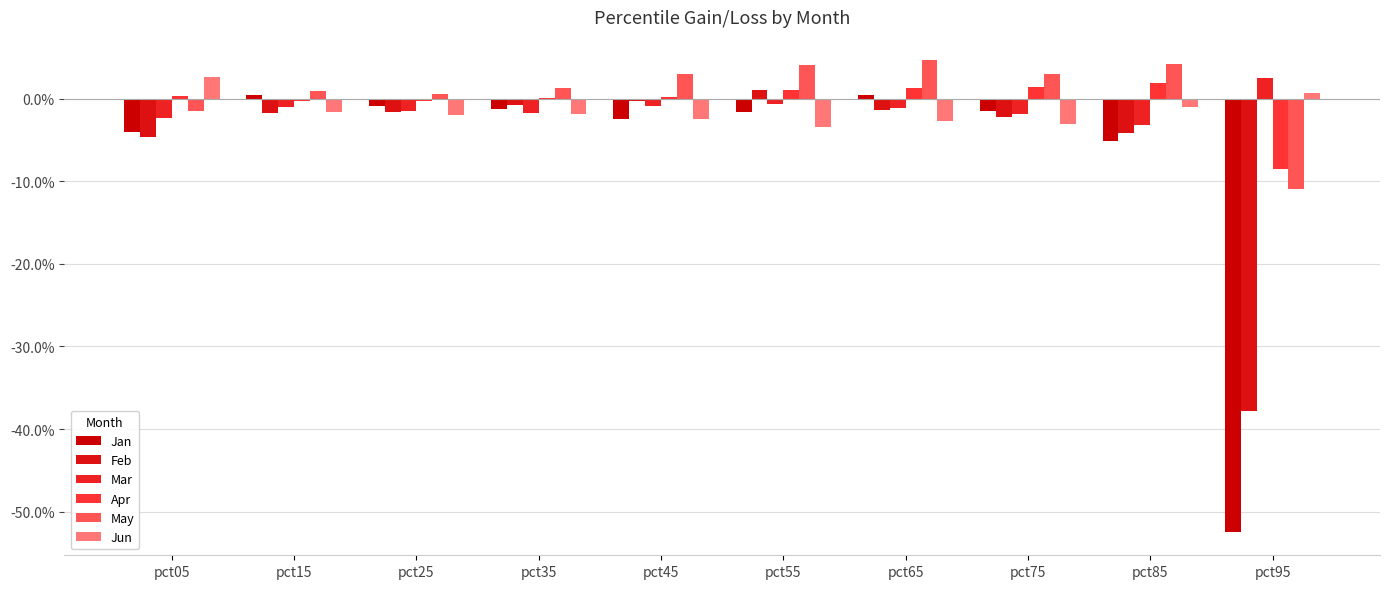

Does the chart contain stacked bars?

No